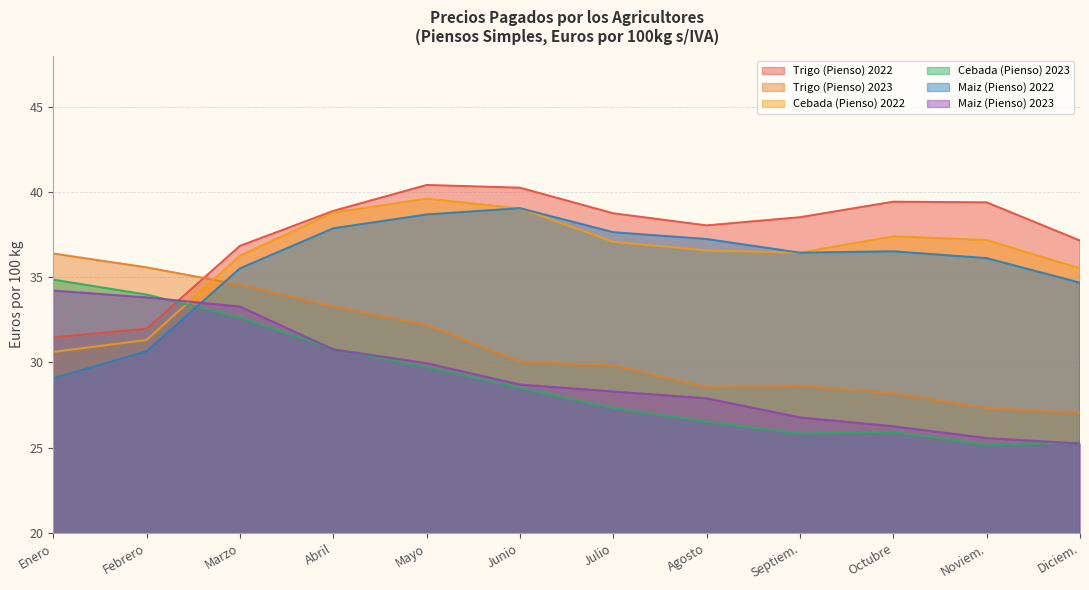

Count the number of categories in the chart.

12